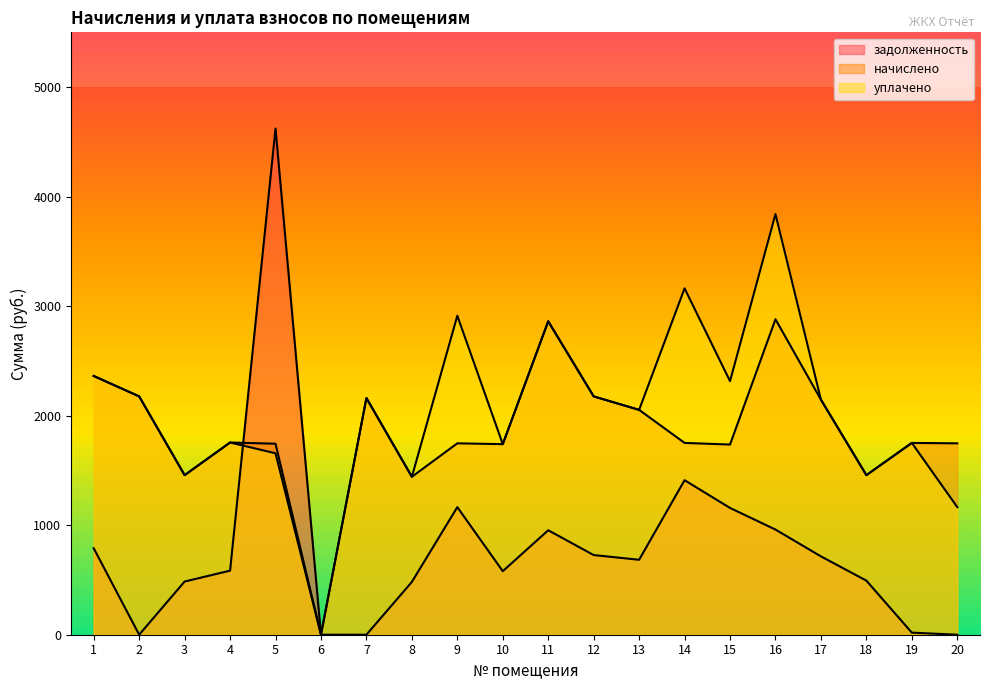

How many times do задолженность and уплачено cross each other?

1